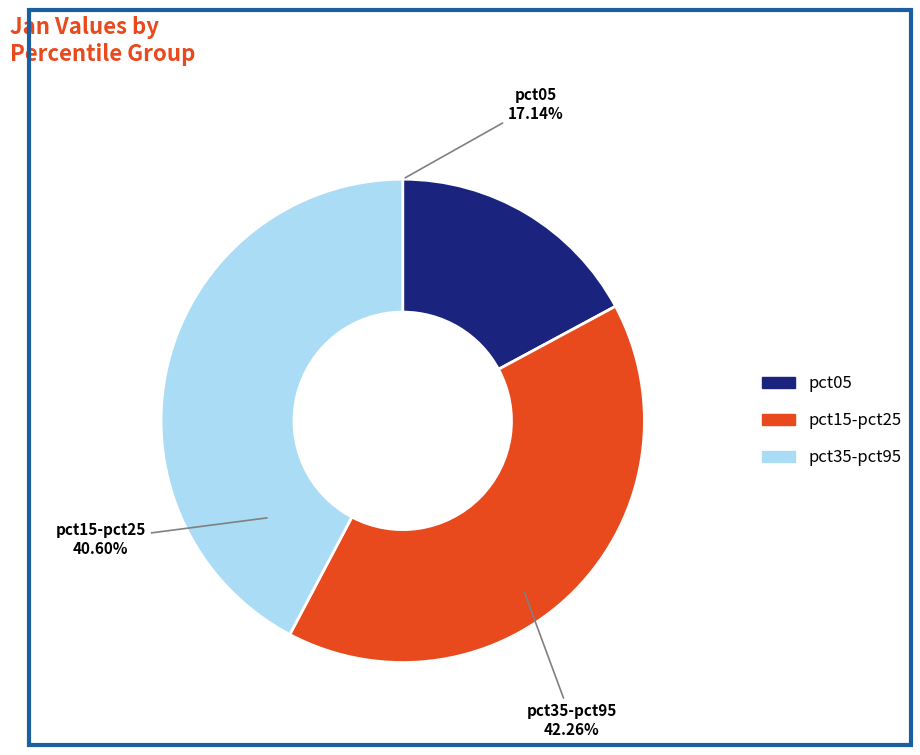

Is there any slice that represents more than half of the pie?

No